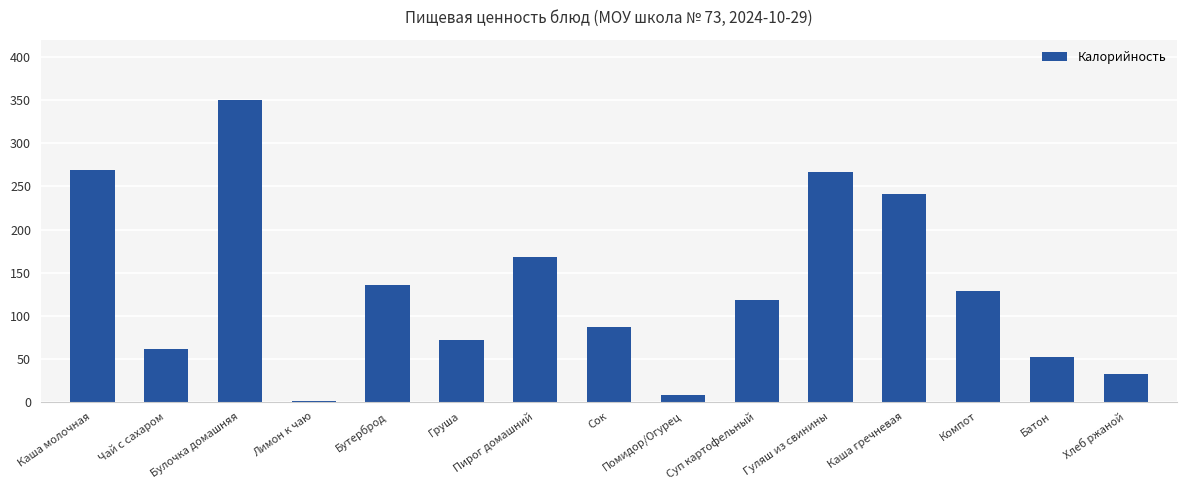

True or false: the data shows 268.8 at Каша молочная.

True